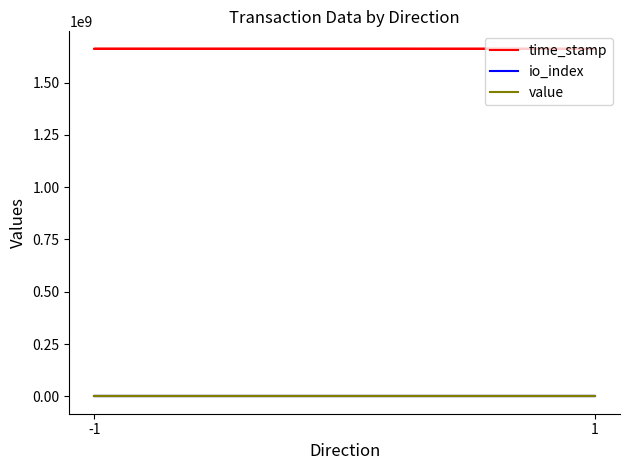

Is the value of io_index at 1 greater than the value of time_stamp at 1?

No